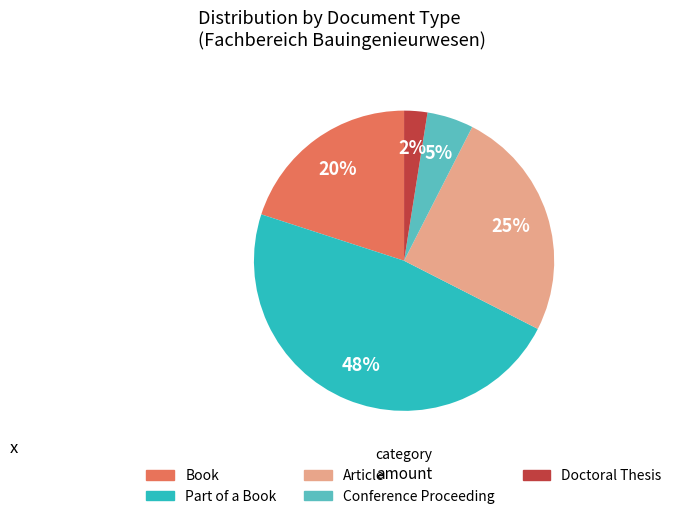

How many segments does this pie chart have?

5